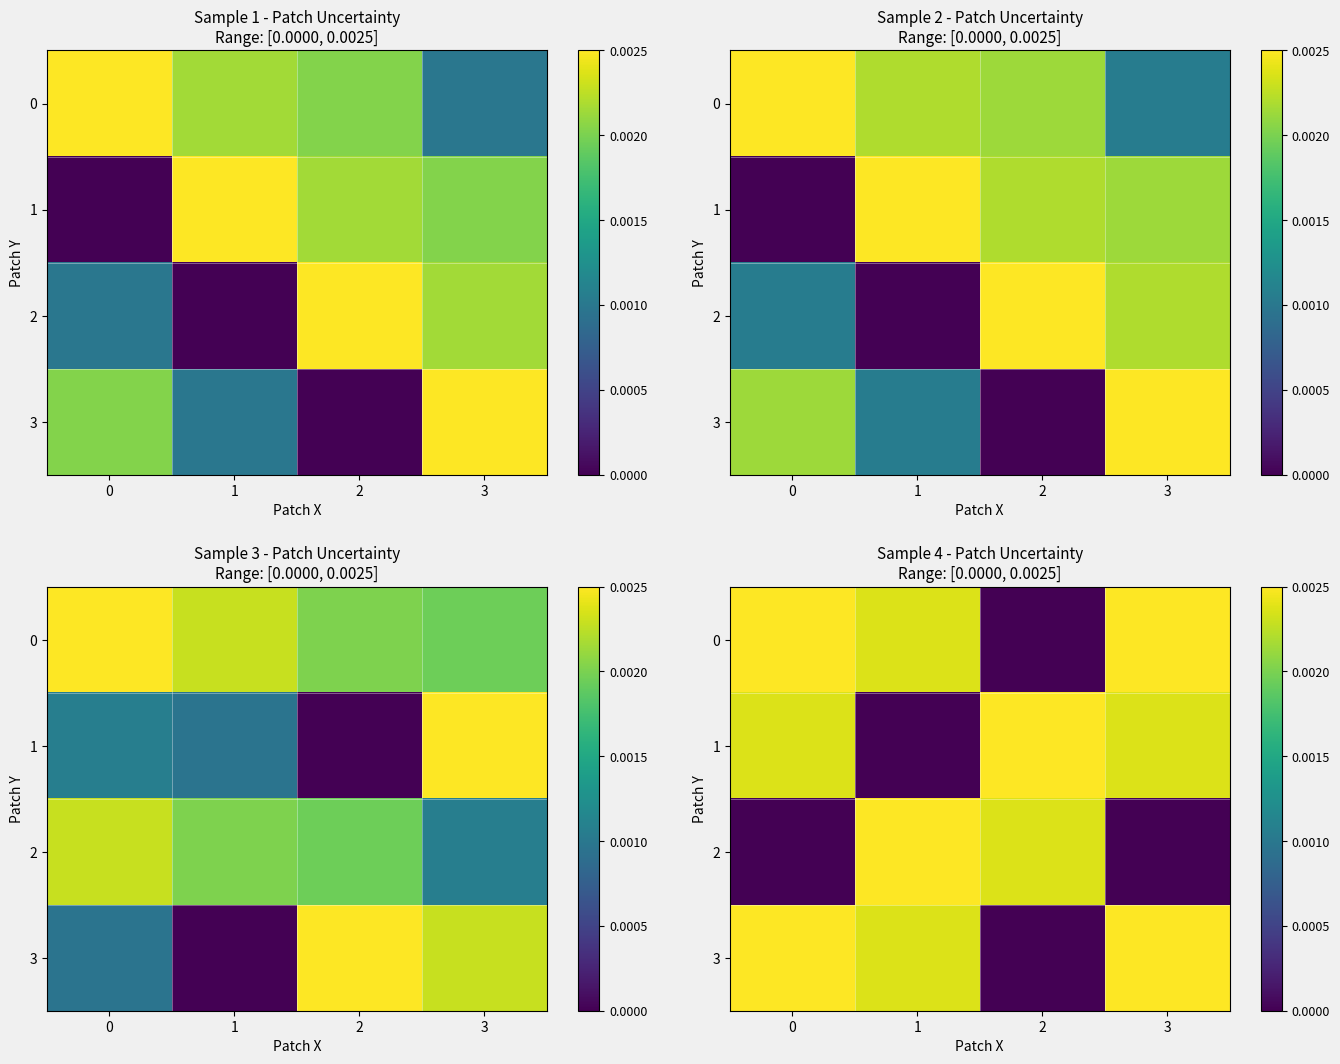

Rank the series by their maximum value, from lowest to highest.

0, 1, 2, 3